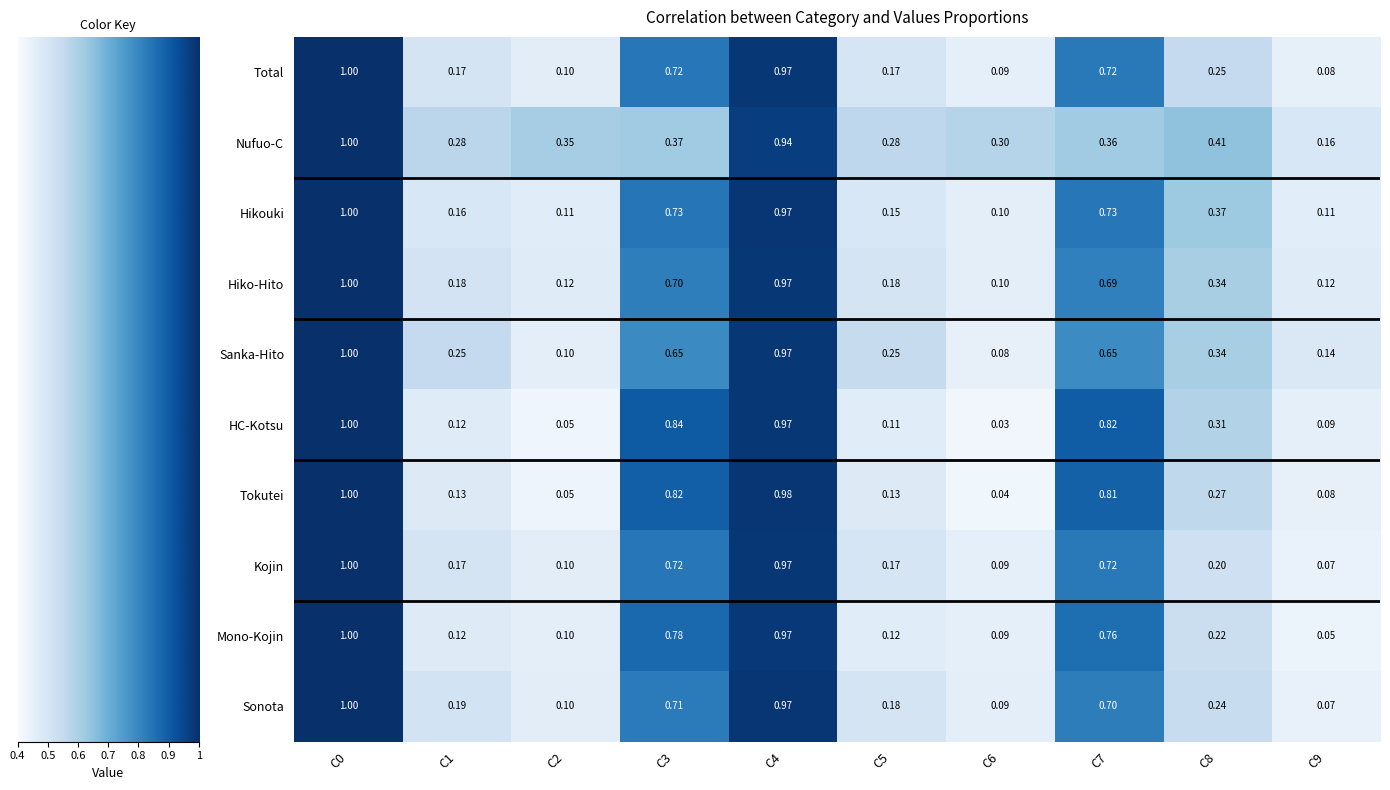

Between C3 and C5, which series saw the biggest shift?

HC-Kotsu